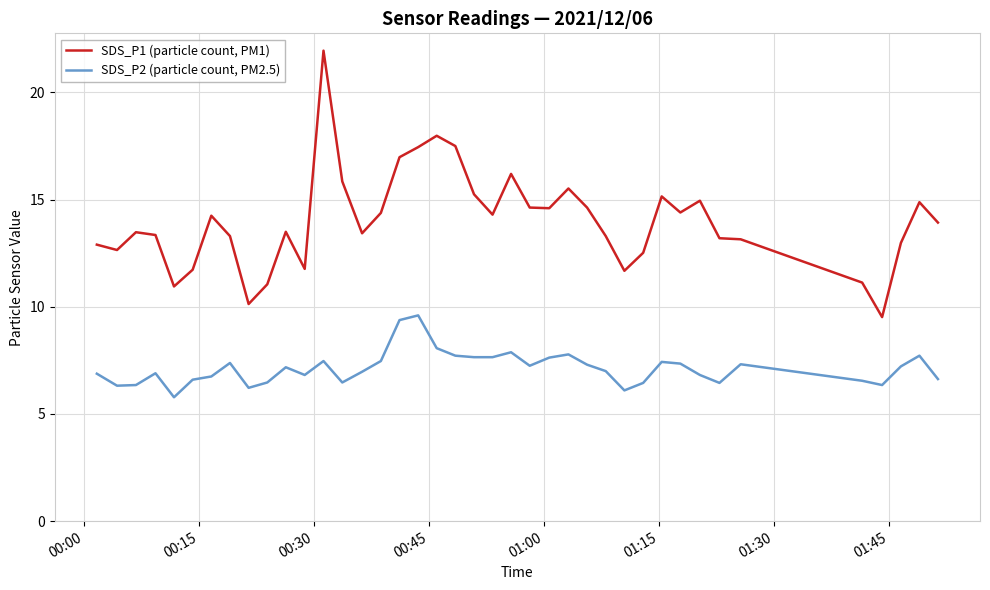

Which series has the largest total across all categories?

SDS_P1 (particle count, PM1)